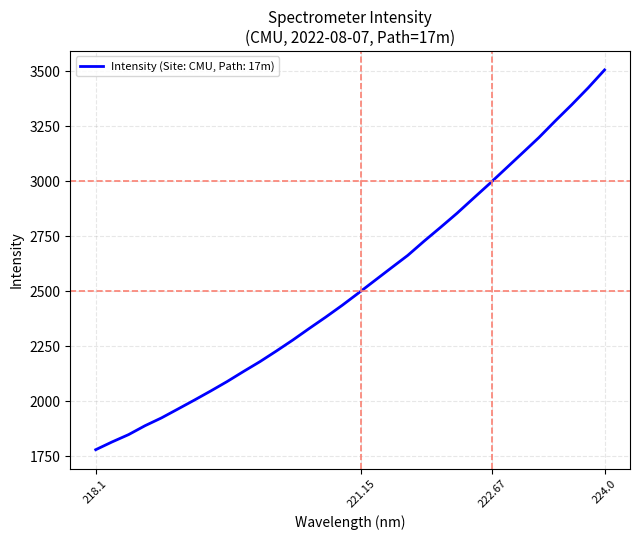

What is the greatest value displayed?

3505.5